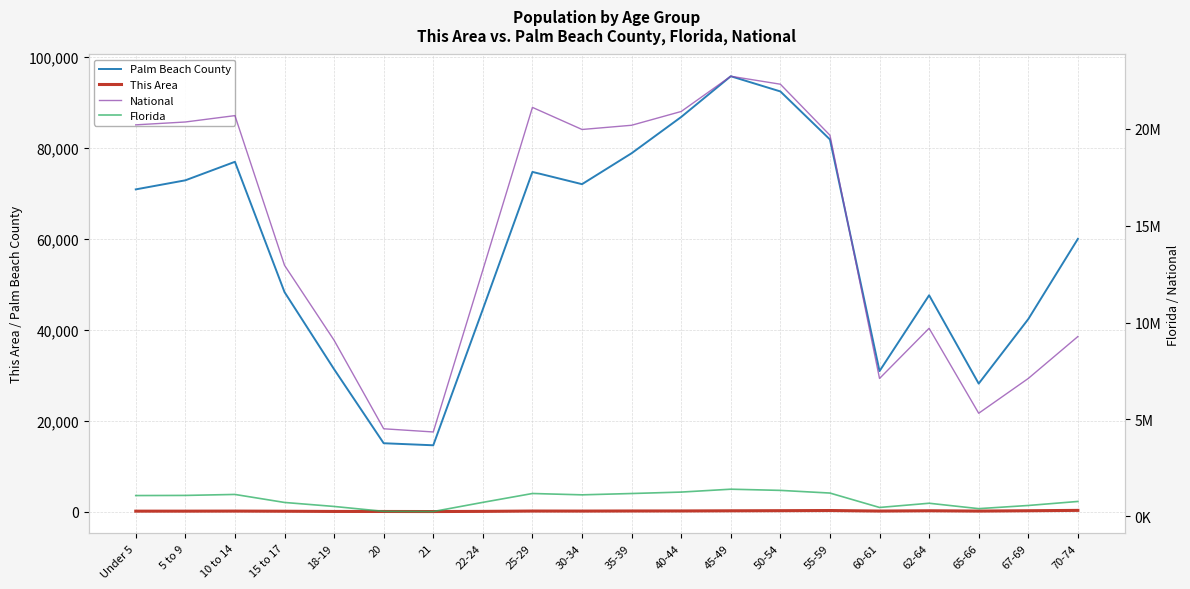

List the series in order of their peak value, lowest first.

This Area, Palm Beach County, Florida, National